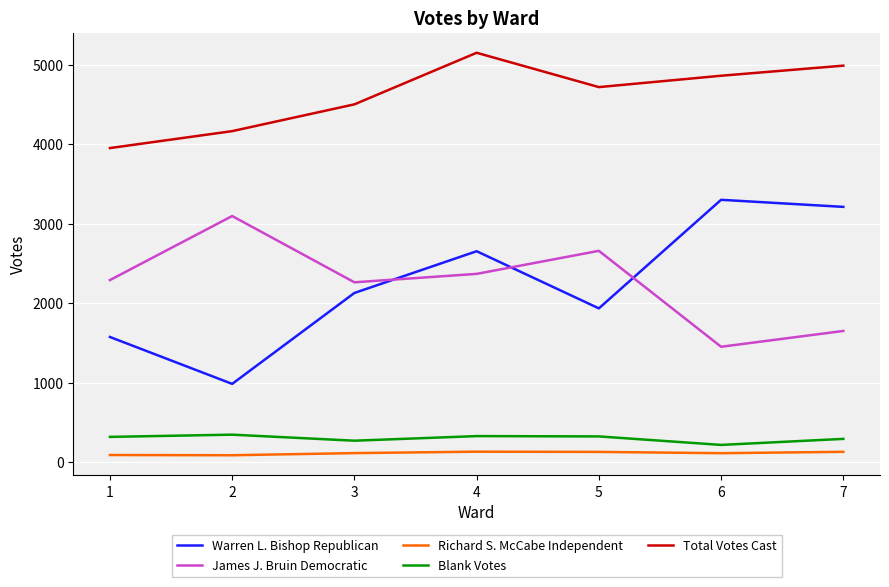

The value of Warren L. Bishop Republican at 3 is 2127. True or false?

True